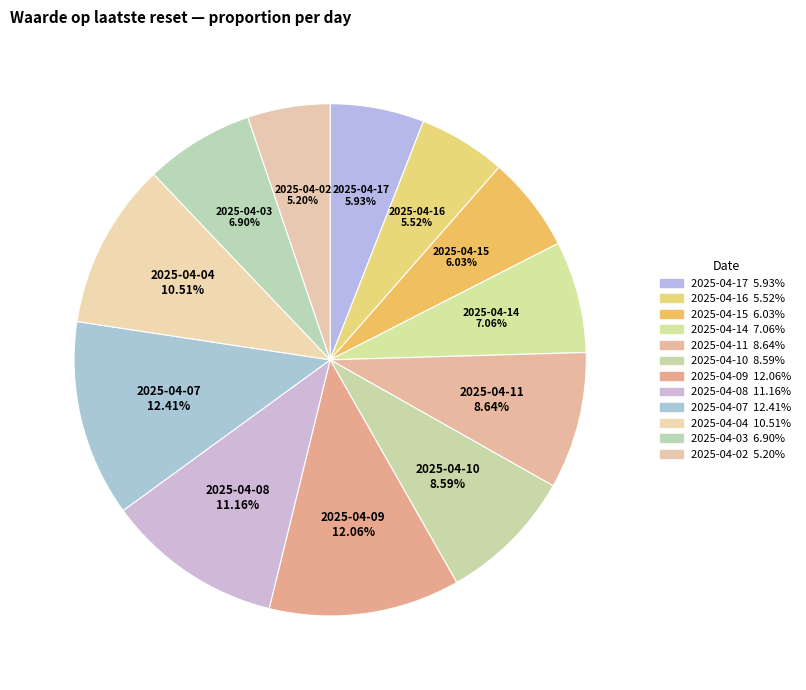

Count the number of slices in the pie.

12